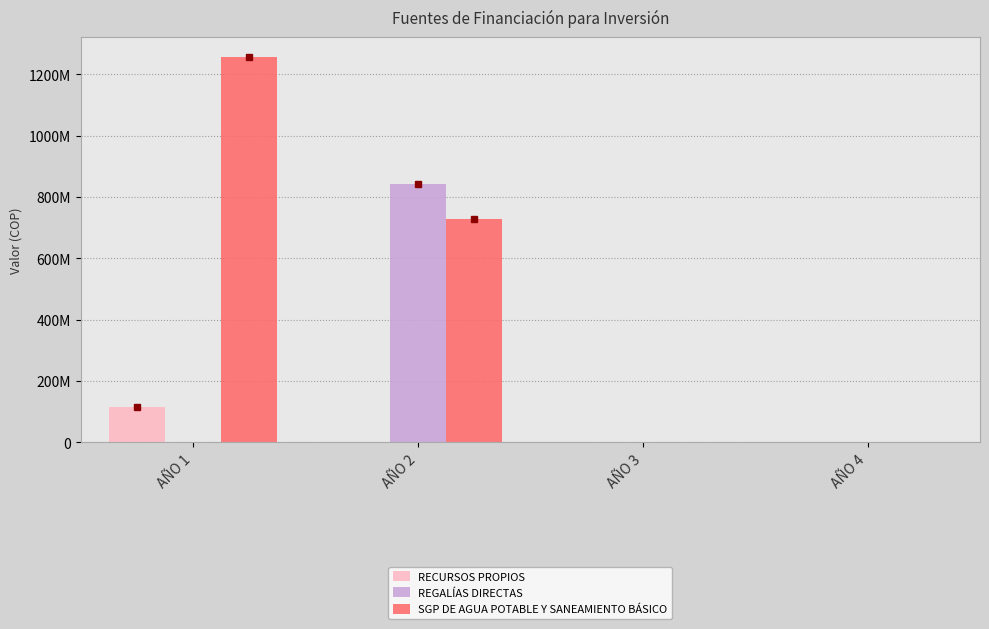

Reading left to right, what are all the values shown in this chart?

RECURSOS PROPIOS: AÑO 1=115832930	AÑO 2=0	AÑO 3=0	AÑO 4=0
REGALÍAS DIRECTAS: AÑO 1=0	AÑO 2=841279325	AÑO 3=0	AÑO 4=0
SGP DE AGUA POTABLE Y SANEAMIENTO BÁSICO: AÑO 1=1258143061	AÑO 2=728572487	AÑO 3=0	AÑO 4=0